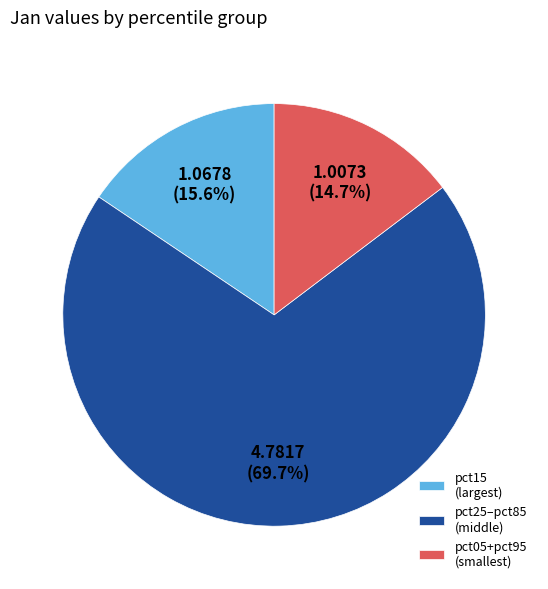

Combined, do pct15 (largest) and pct25–pct85 (middle) account for over 50%?

Yes